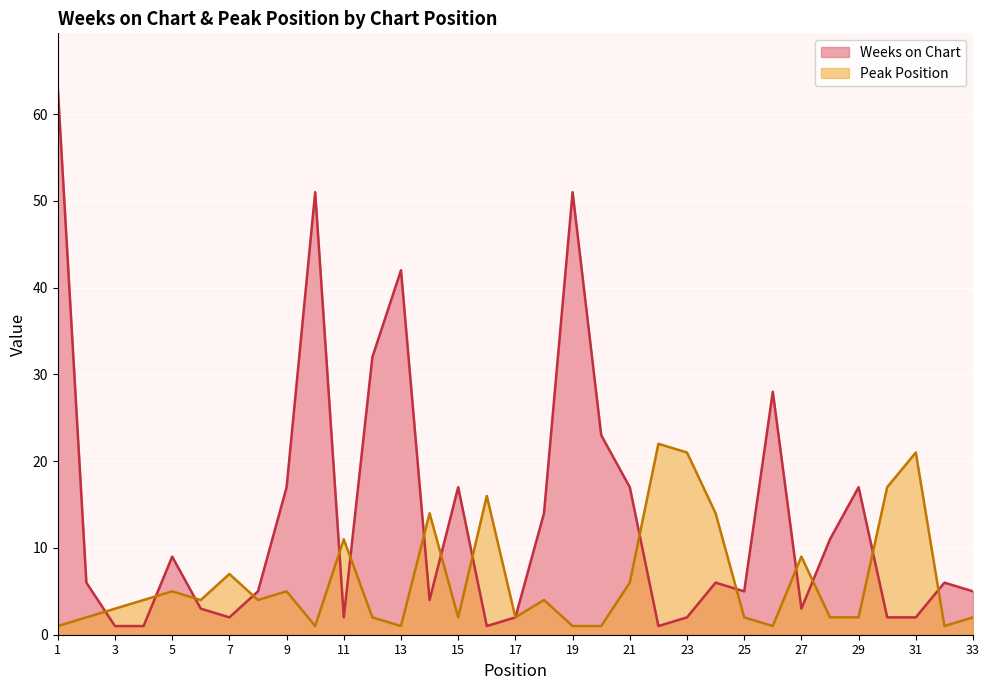

What is the highest value of the Weeks on Chart series?

63